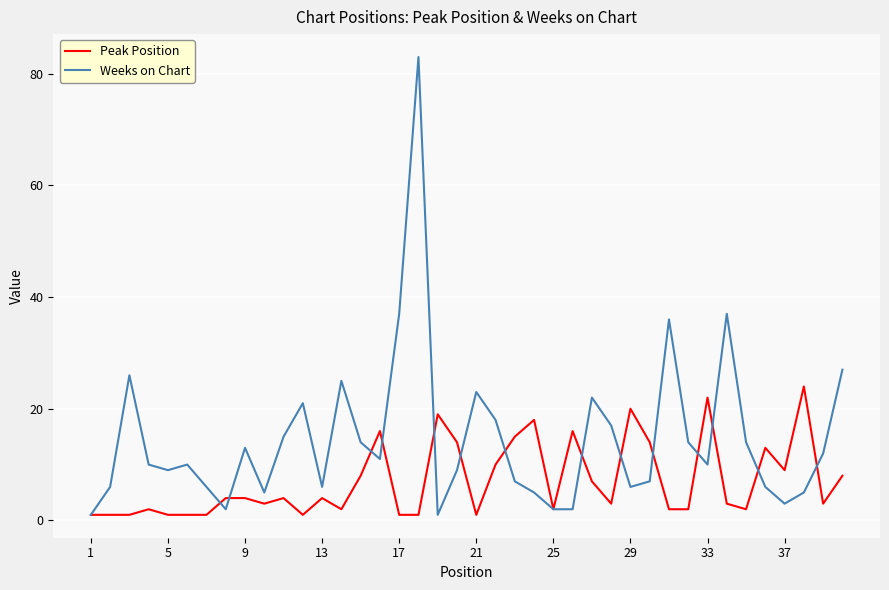

Which series ends up on top after the final intersection of Peak Position and Weeks on Chart?

Weeks on Chart